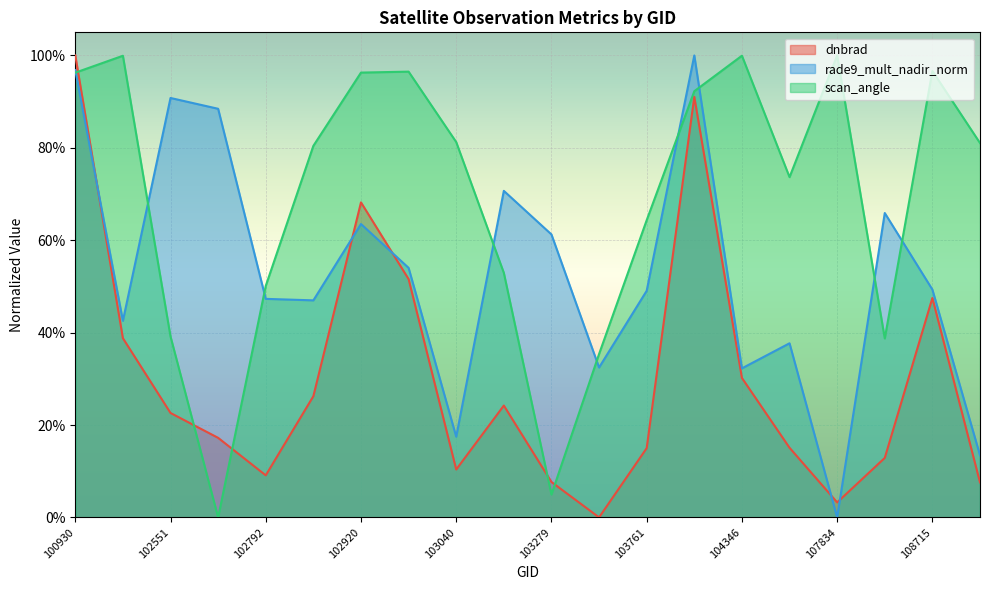

Which series has the largest total across all categories?

scan_angle